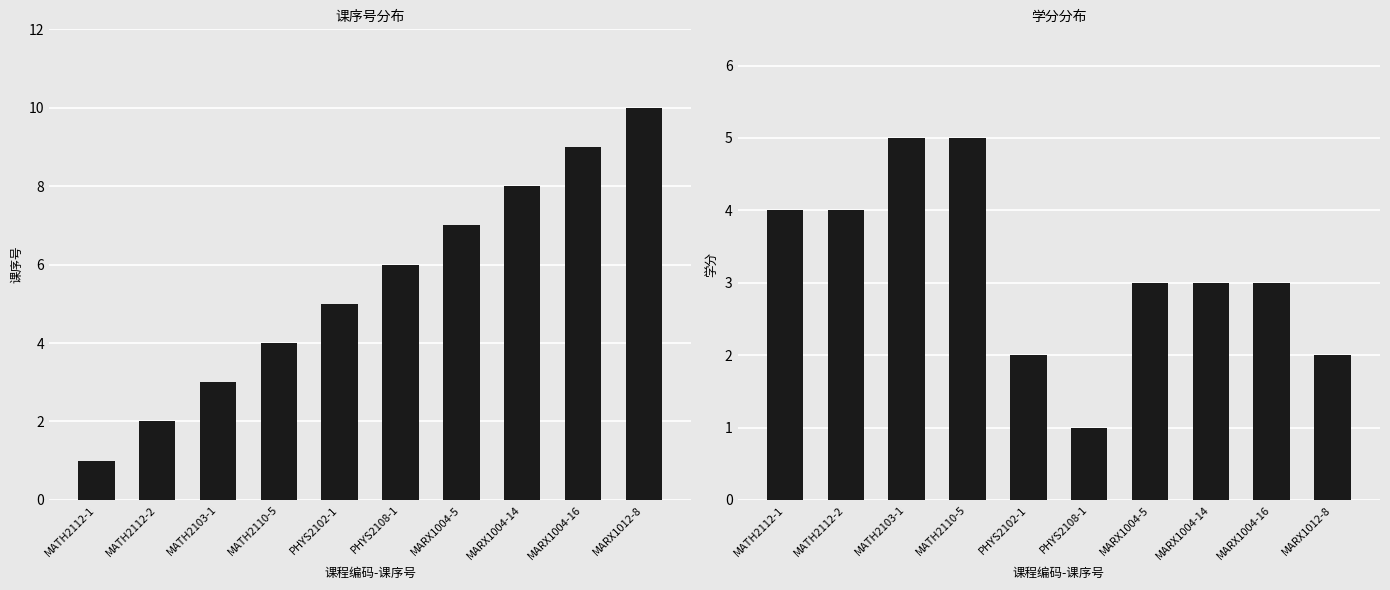

Reading right to left, list all the values displayed in this chart.

课序号: 10	9	8	7	6	5	4	3	2	1
学分: 2	3	3	3	1	2	5	5	4	4